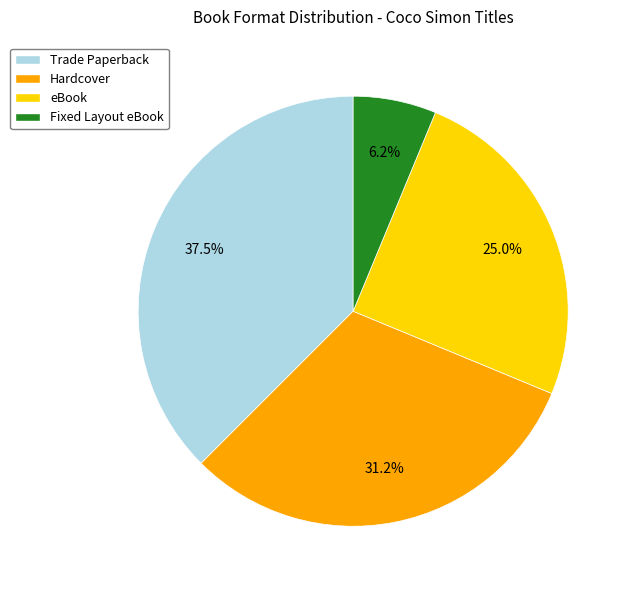

Which category has the biggest portion of the pie?

Trade Paperback